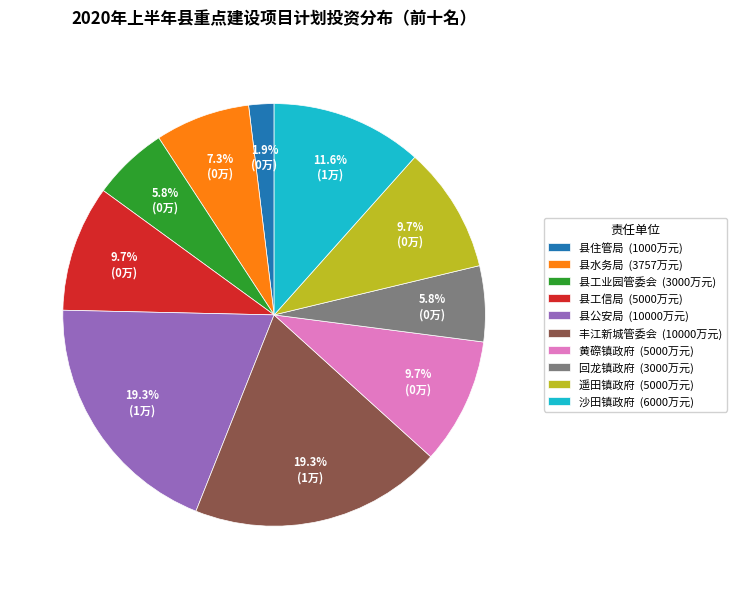

How many segments does this pie chart have?

10